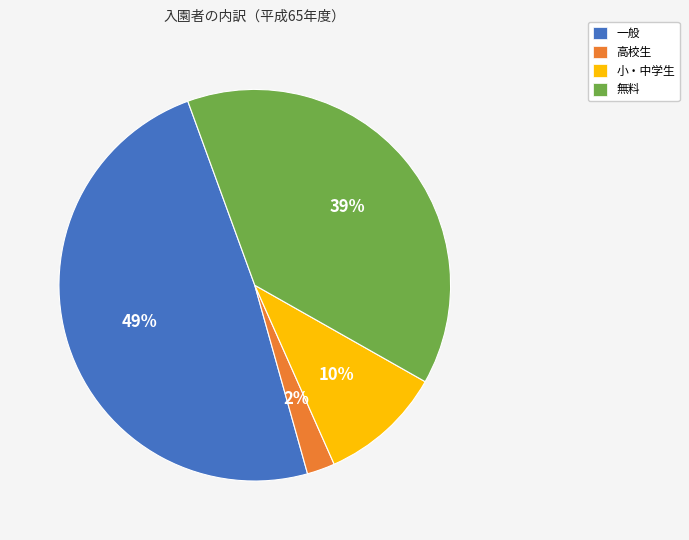

How many segments does this pie chart have?

4